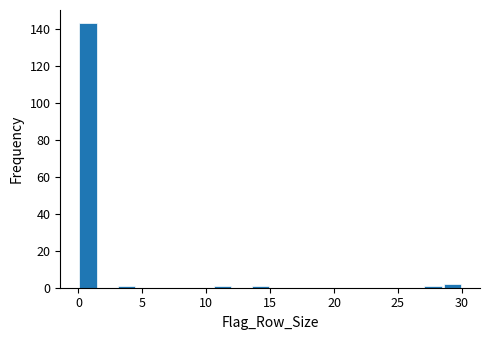

Around what value on the x-axis is the tallest bar? Give the approximate position of its centre, as read against the axis.

1.0